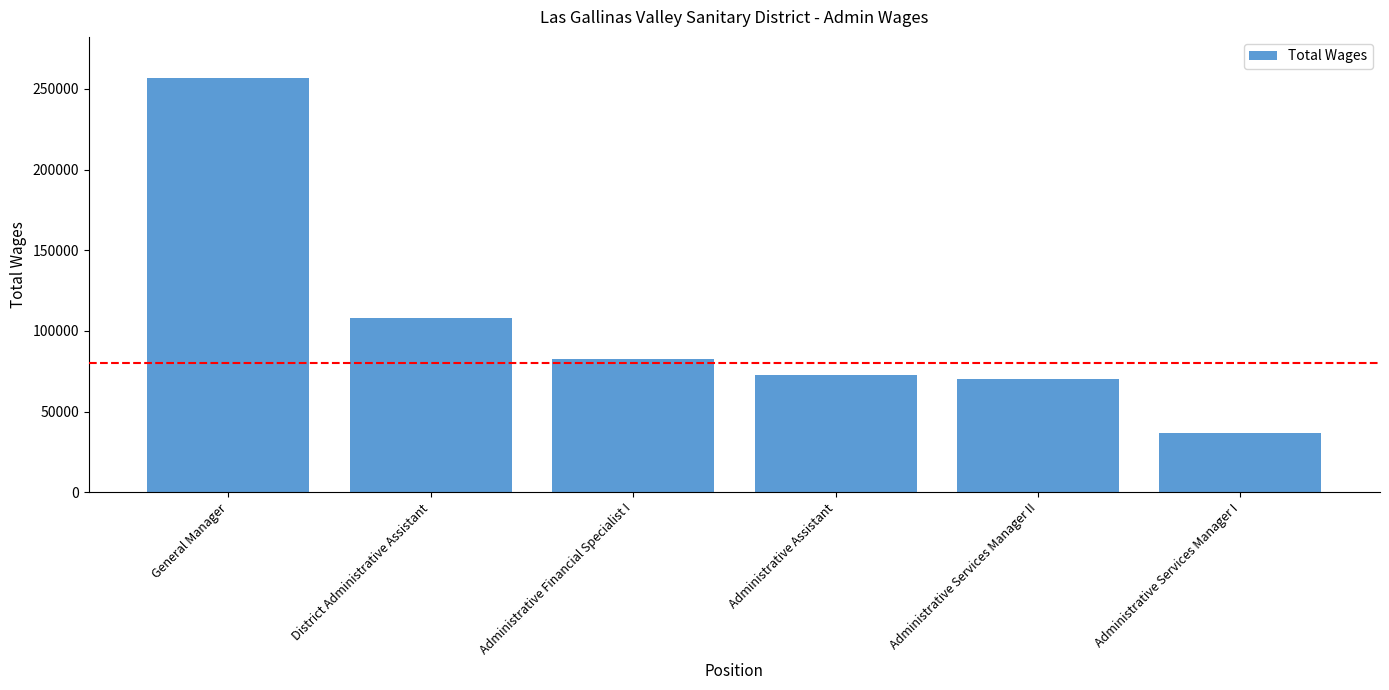

What position from the left is Administrative Services Manager I?

6